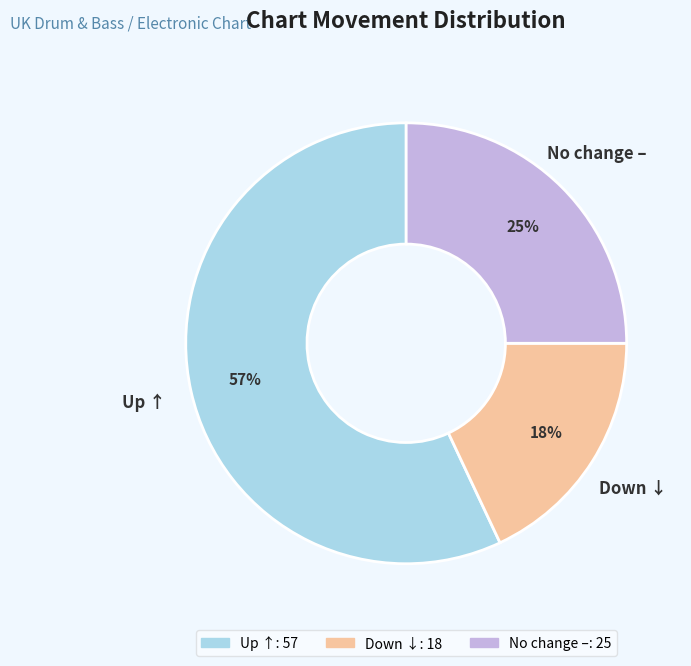

Does any single category account for the majority?

Yes